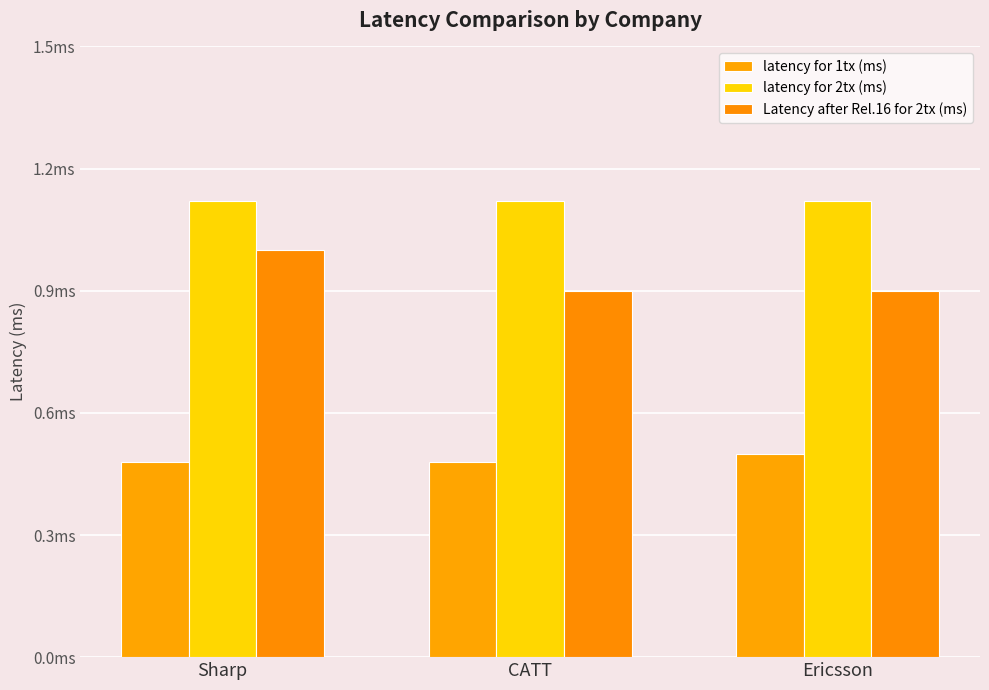

Are the bars grouped side by side (vs. stacked)?

Yes